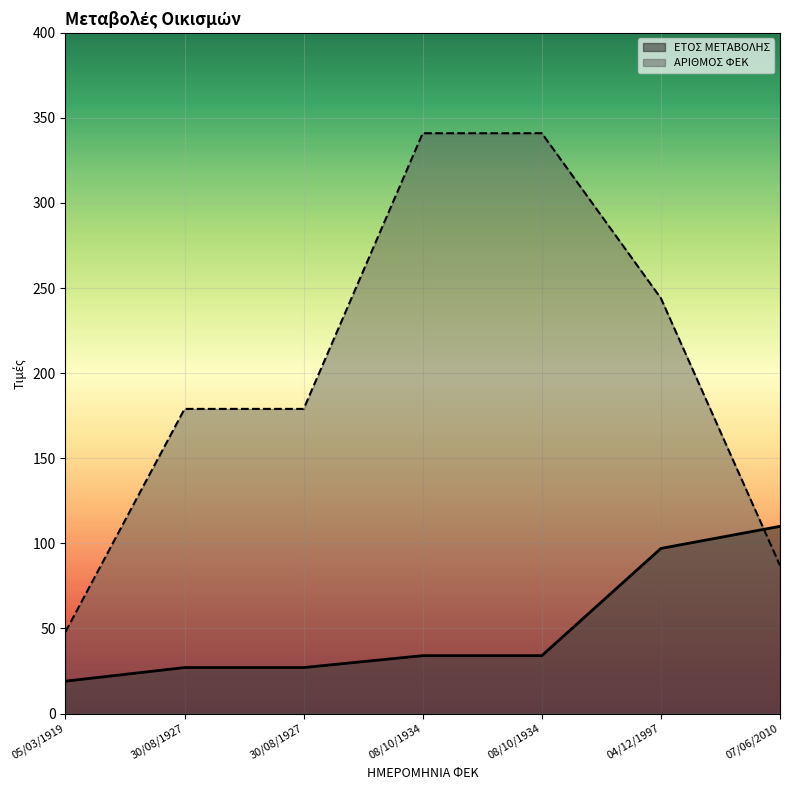

Count the number of data series in this chart.

2